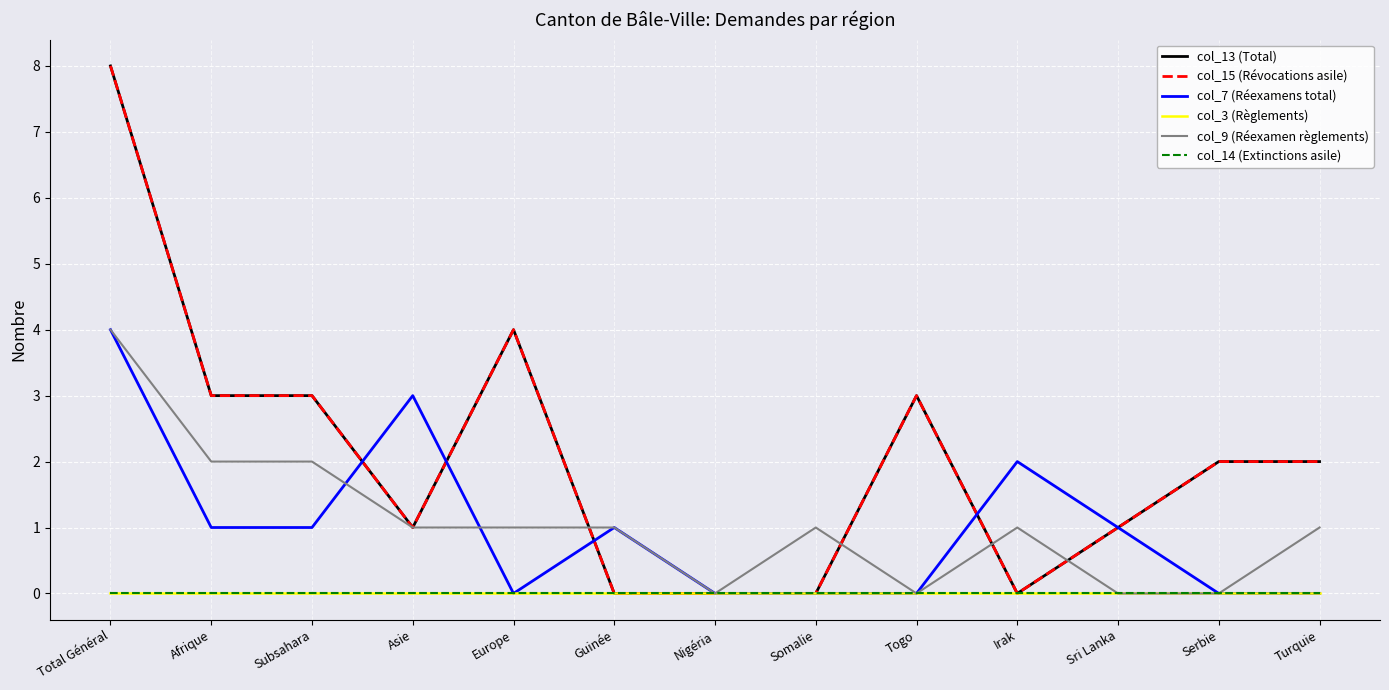

True or false: col_9 (Réexamen règlements) and col_14 (Extinctions asile) intersect in this chart.

False